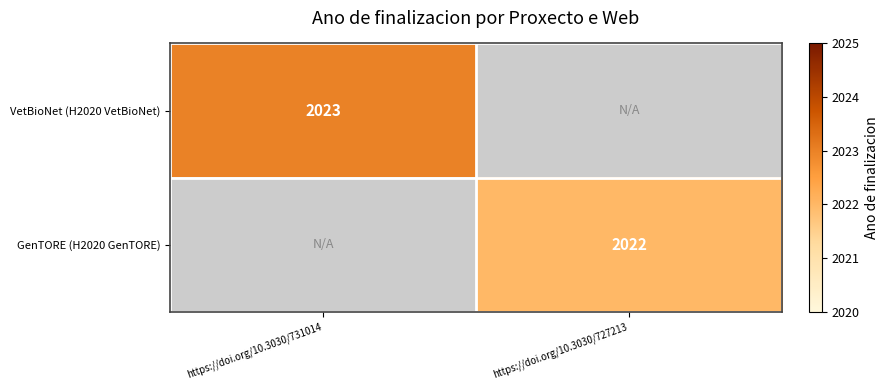

The value of VetBioNet (H2020 VetBioNet) at https://doi.org/10.3030/731014 is 777. True or false?

False